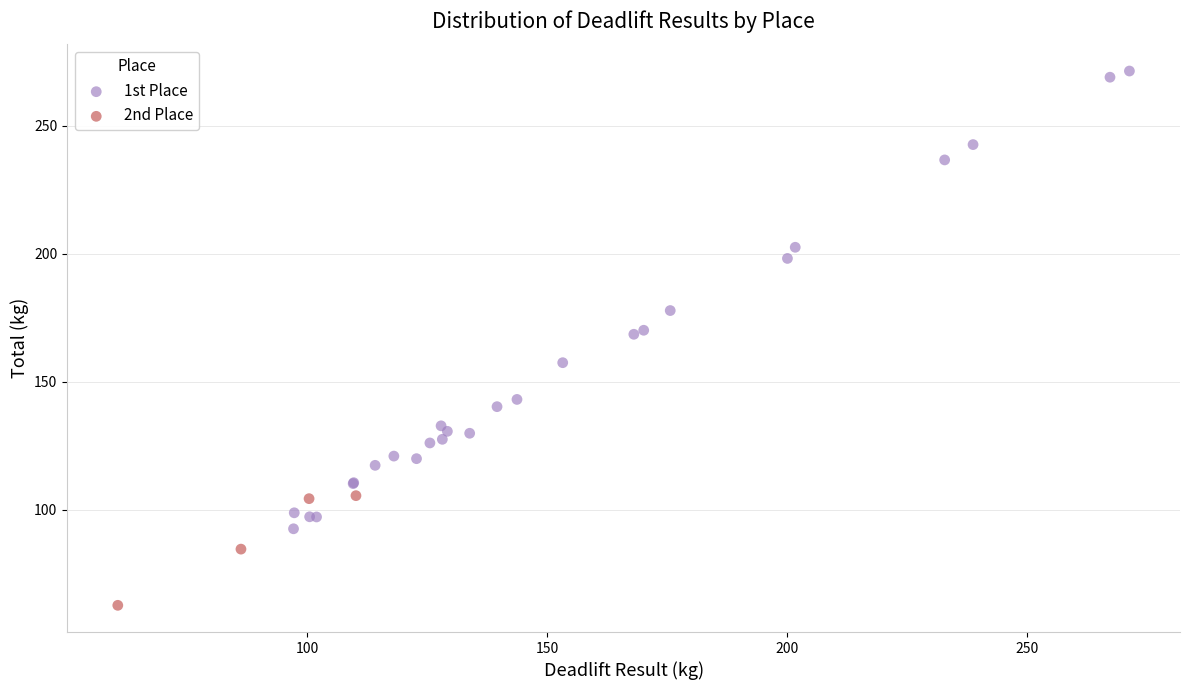

Which series has the largest Y range (max minus min)?

1st Place